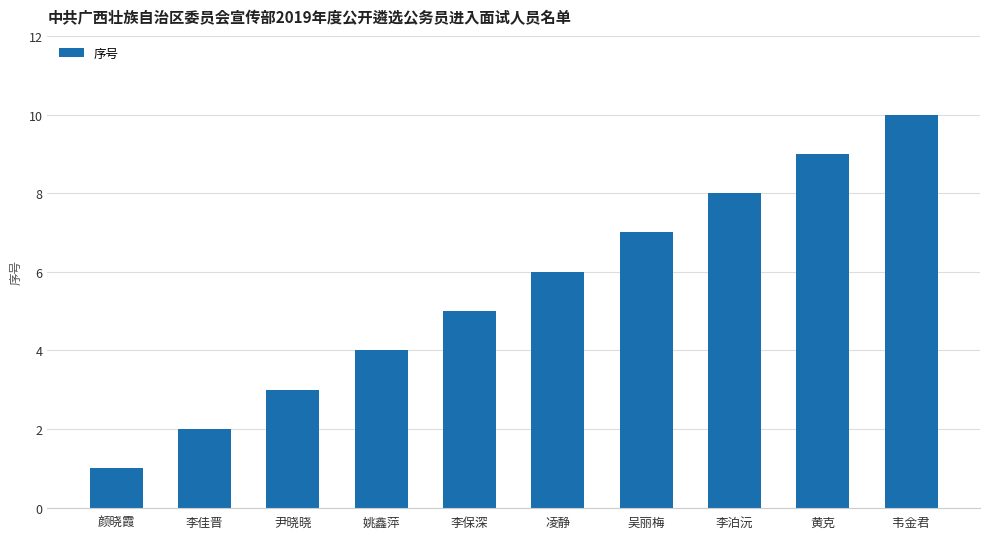

List the labels in order of value, largest first.

韦金君, 黄克, 李泊沅, 吴丽梅, 凌静, 李保深, 姚鑫萍, 尹晓晓, 李佳晋, 颜晓霞